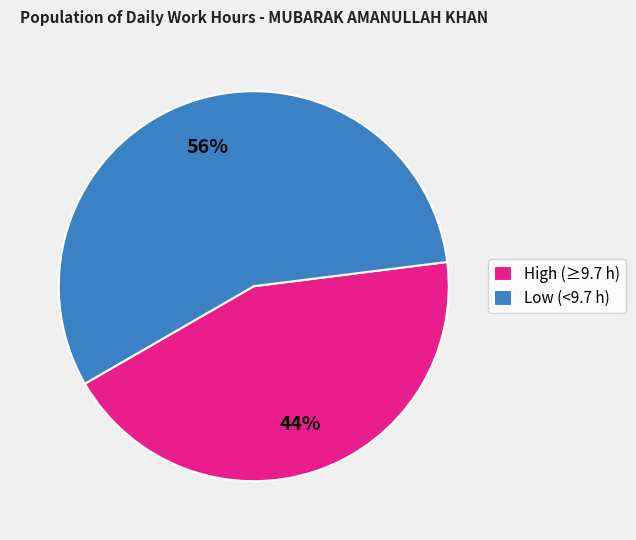

Does any single category account for the majority?

Yes